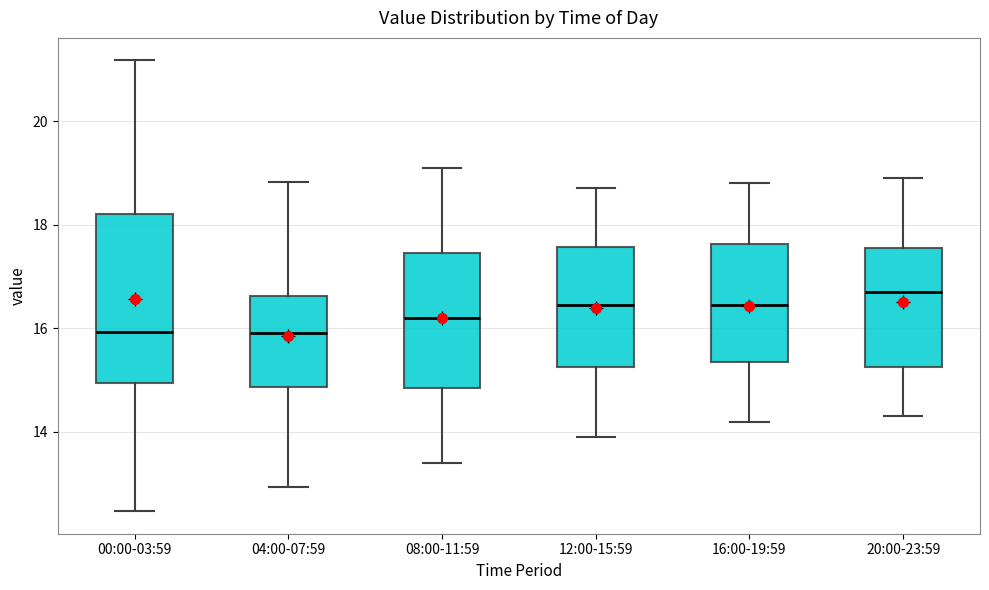

Reading left to right, read every box against the y-axis: the position of its median line, the range the box covers, and the ends of its whiskers. The values are not printed on the chart, so give them approximately, as read against the axis.

00:00-03:59: median 16.0, box 15.0 to 18.2, whiskers 12.4 to 21.2
04:00-07:59: median 16.0, box 14.8 to 16.6, whiskers 13.0 to 18.8
08:00-11:59: median 16.2, box 14.8 to 17.4, whiskers 13.4 to 19.2
12:00-15:59: median 16.4, box 15.2 to 17.6, whiskers 14.0 to 18.8
16:00-19:59: median 16.4, box 15.4 to 17.6, whiskers 14.2 to 18.8
20:00-23:59: median 16.8, box 15.2 to 17.6, whiskers 14.4 to 19.0